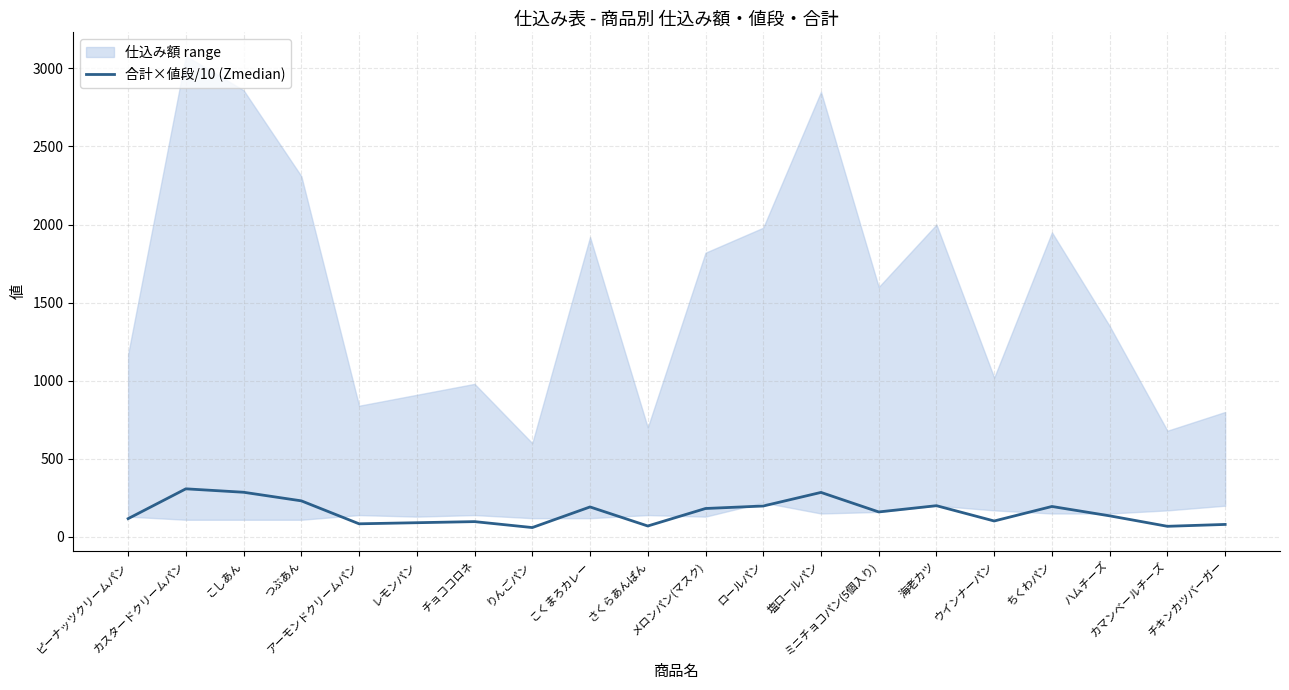

How many interior local valleys (lower than both neighbors) does the data have?

6